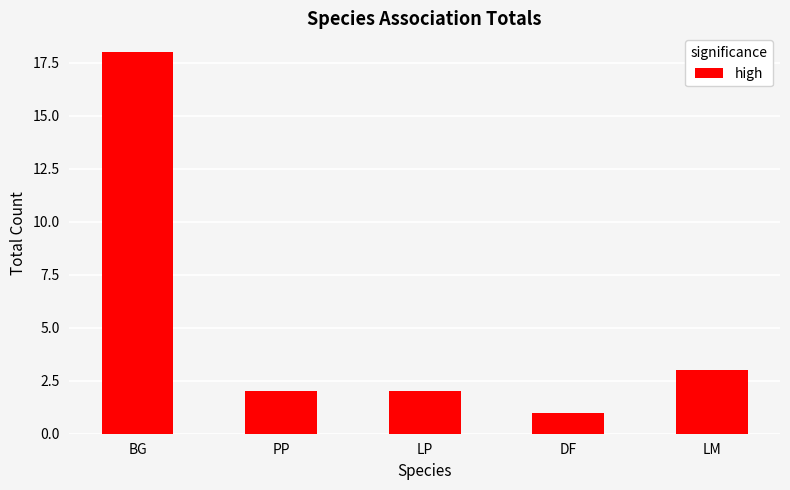

Where does the data first go above 2?

BG